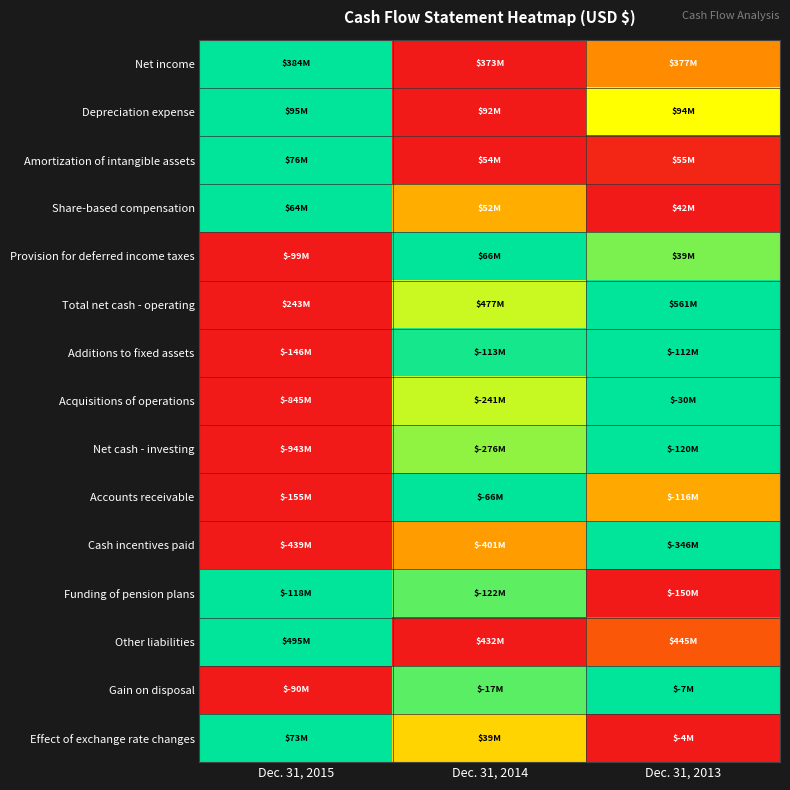

Which has a higher value, Dec. 31, 2014 or Dec. 31, 2015?

Dec. 31, 2015